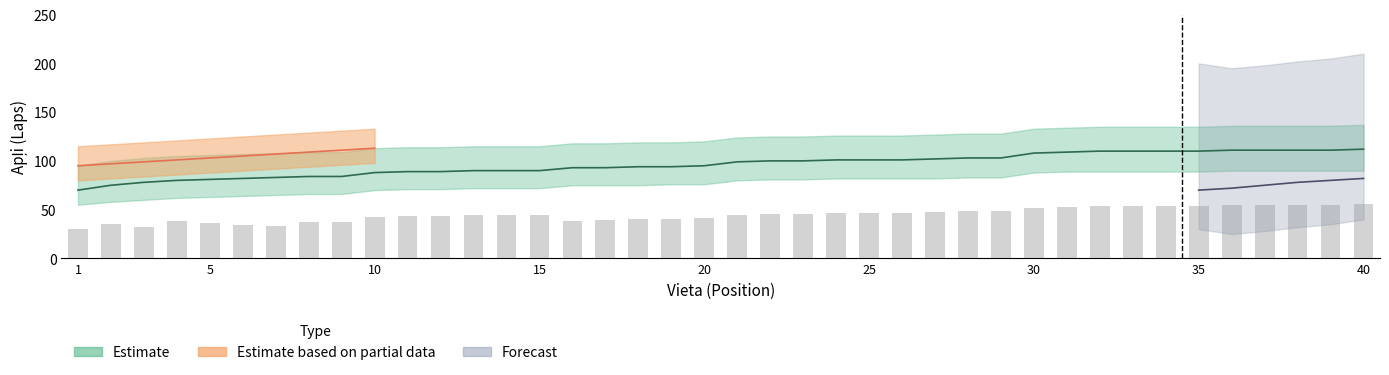

The chart shows a value of 25 at 30. True or false?

False